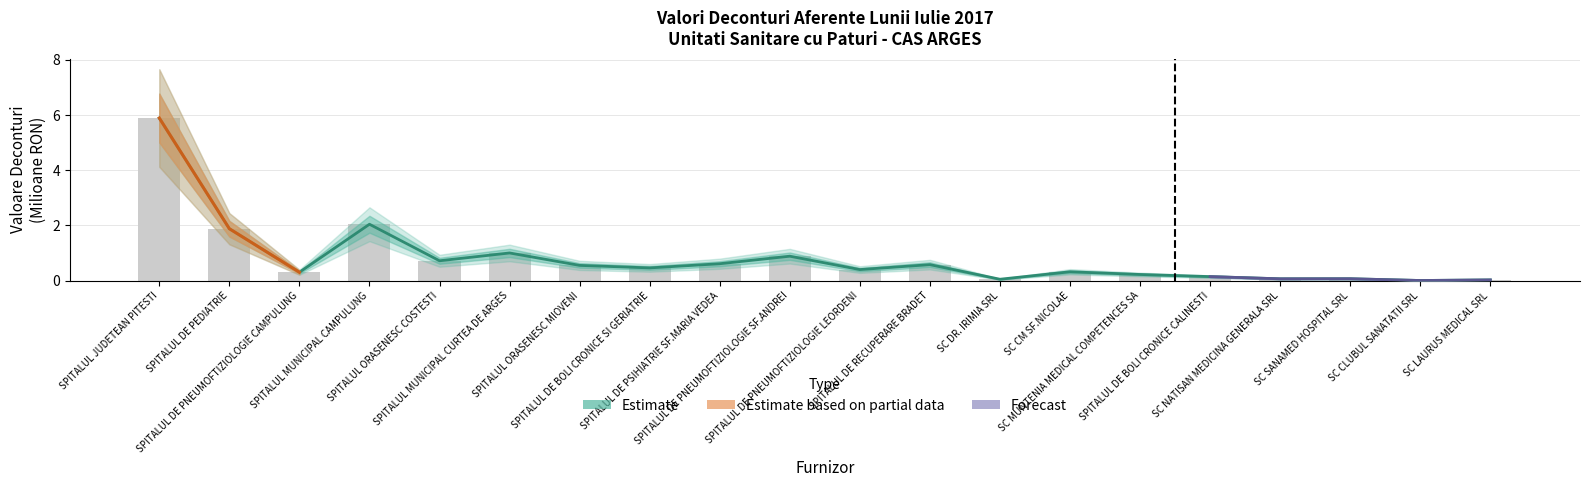

Reading left to right, what are all the values shown in this chart?

5.9	1.9	0.3	2.0	0.7	1.0	0.6	0.5	0.6	0.9	0.4	0.6	0.1	0.3	0.2	0.1	0.1	0.1	0.0	0.0